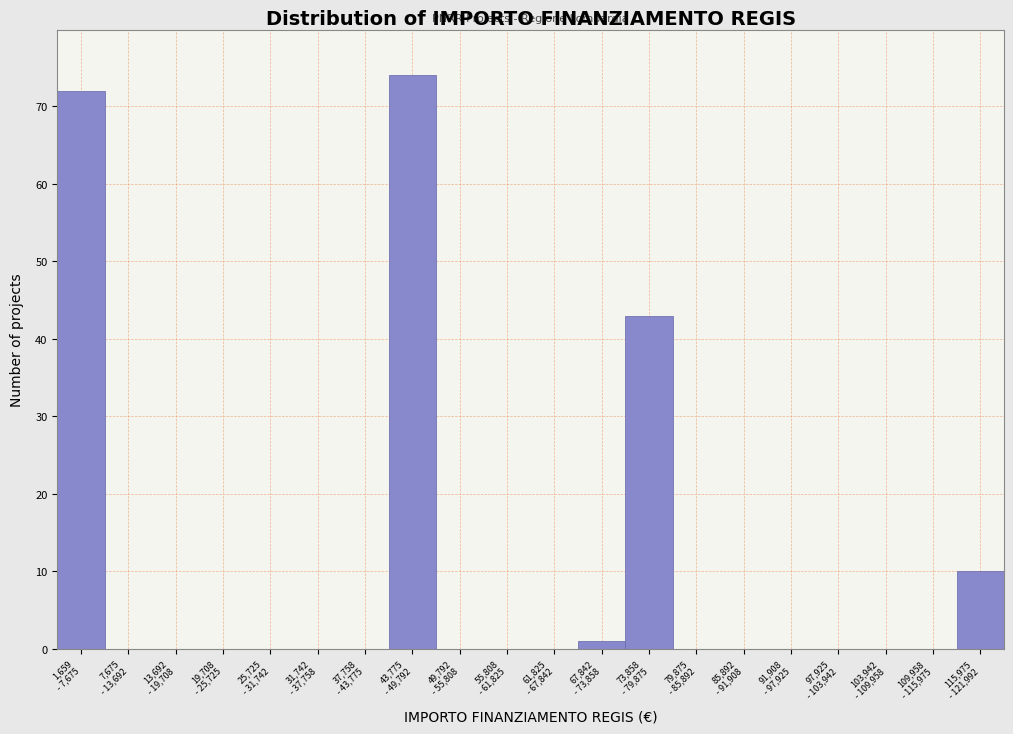

What is the sum of all values?

200